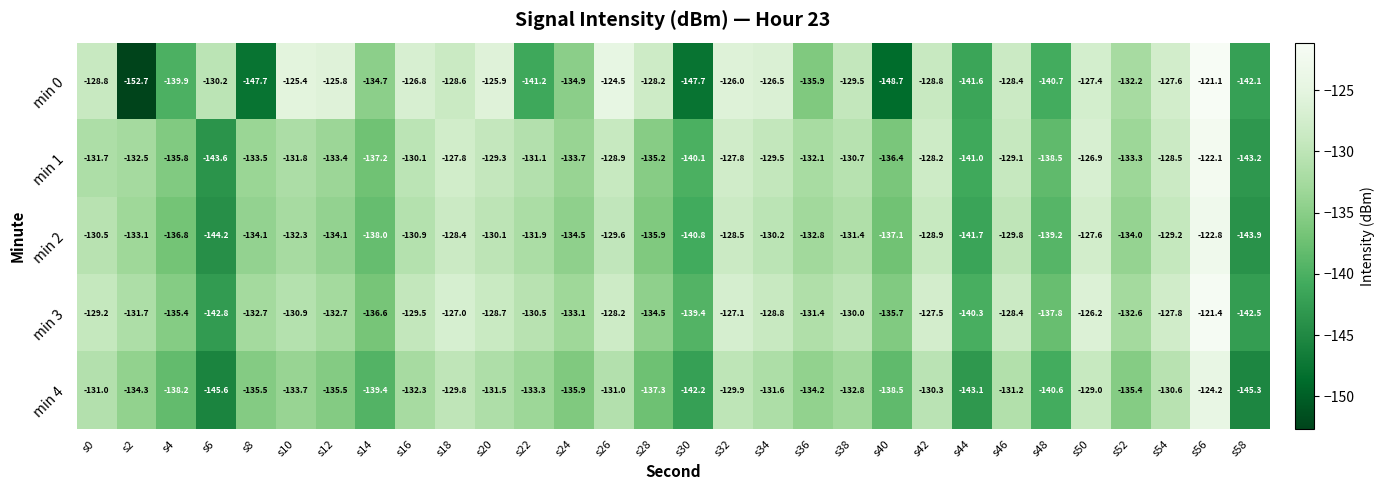

Is the value of min 0 at s0 greater than the value of min 3 at s12?

Yes